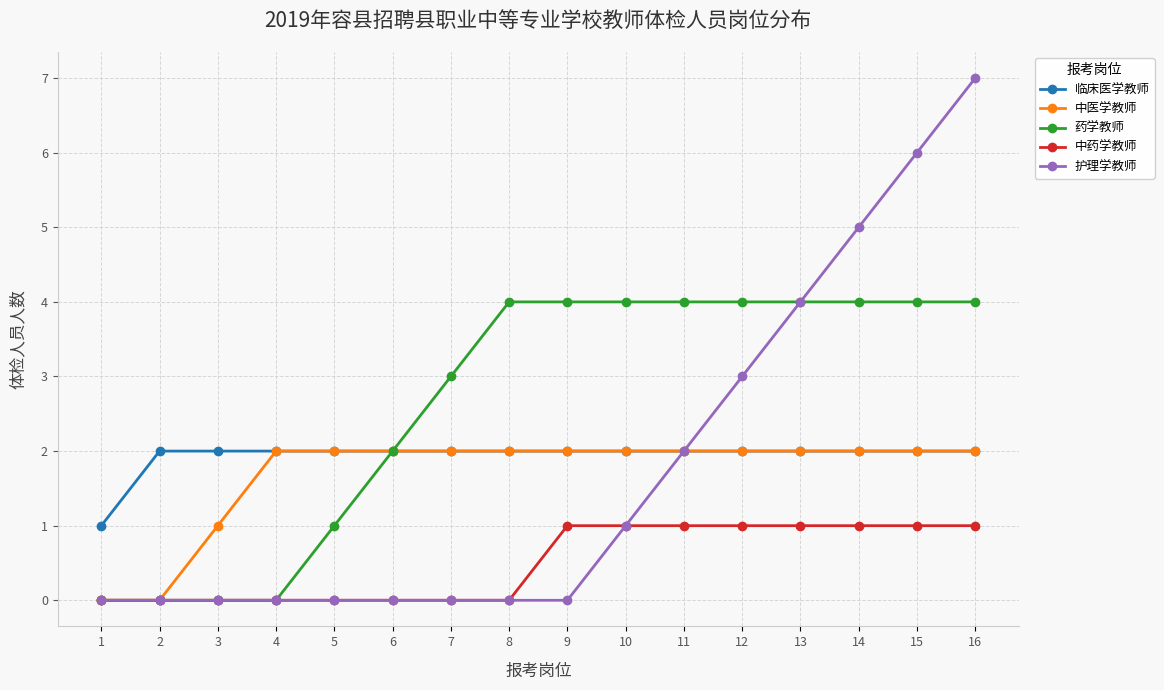

Is the value of 药学教师 at 4 greater than the value of 中药学教师 at 16?

No